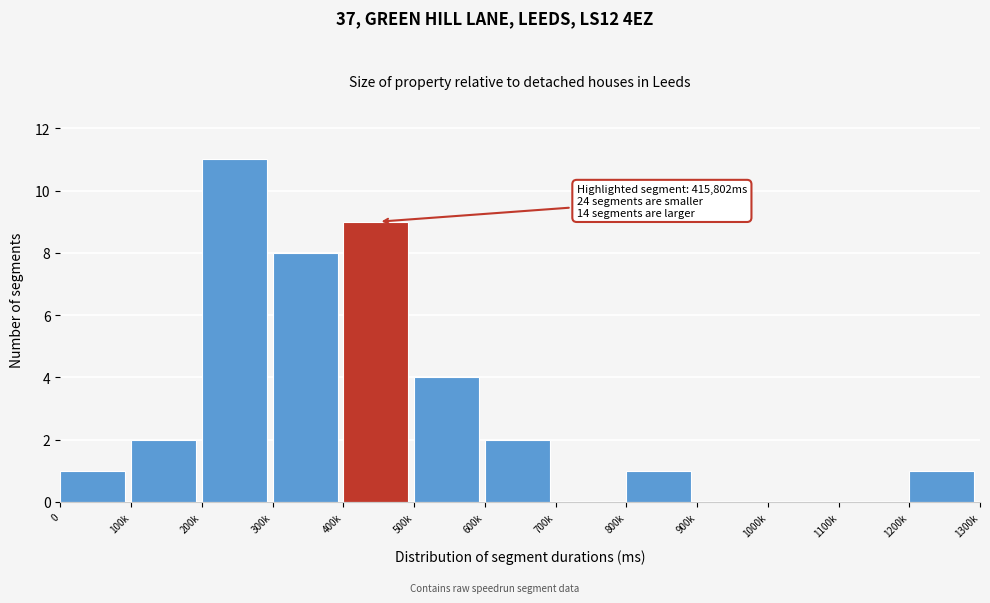

Reading right to left, what are all the values shown in this chart?

1200k=1	1100k=0	1000k=0	900k=0	800k=1	700k=0	600k=2	500k=4	400k=9	300k=8	200k=11	100k=2	0=1